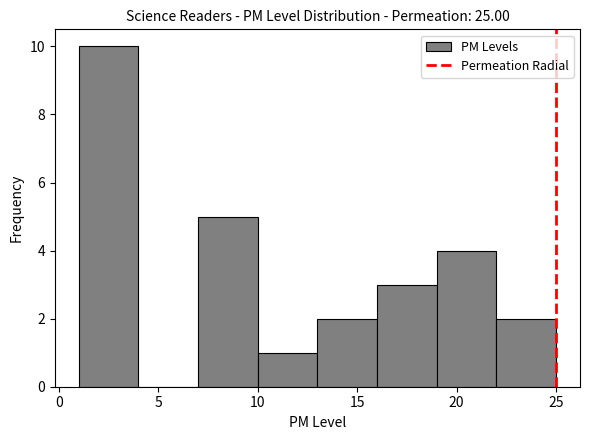

How tall is the bar that spans 19 to 22 on the x-axis? The values are not printed on the chart, so give them approximately, as read against the axis.

4